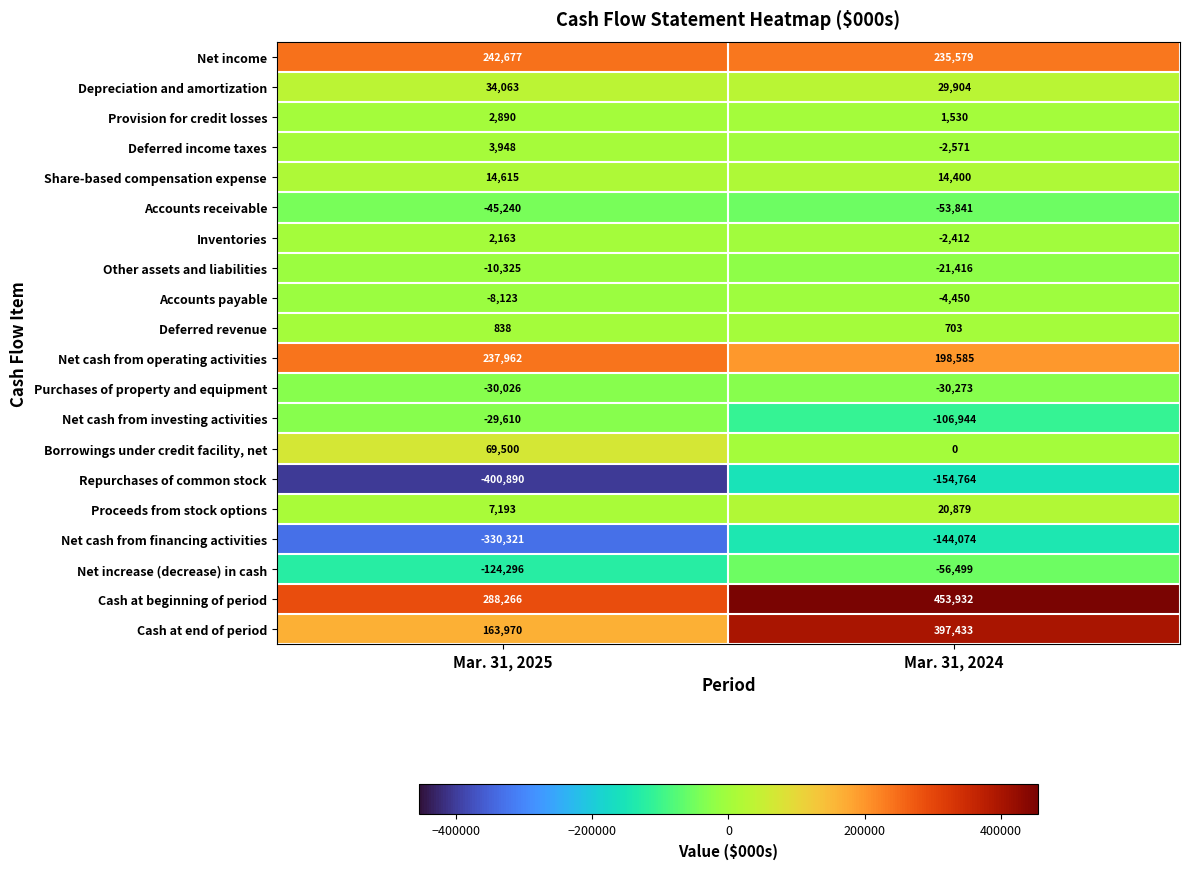

List the series in order of their peak value, highest first.

Cash at beginning of period, Cash at end of period, Net income, Net cash from operating activities, Borrowings under credit facility, net, Depreciation and amortization, Proceeds from stock options, Share-based compensation expense, Deferred income taxes, Provision for credit losses, Inventories, Deferred revenue, Accounts payable, Other assets and liabilities, Net cash from investing activities, Purchases of property and equipment, Accounts receivable, Net increase (decrease) in cash, Net cash from financing activities, Repurchases of common stock